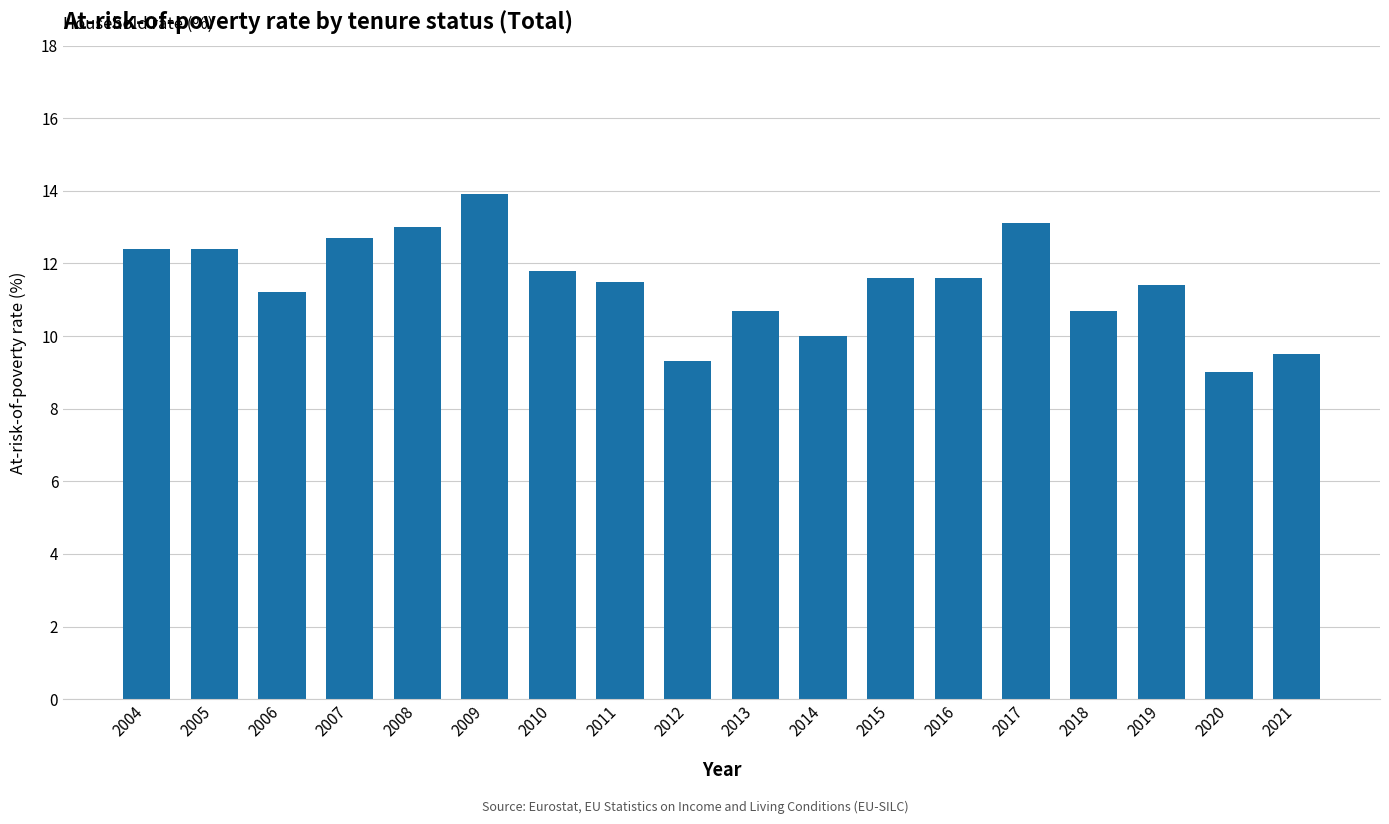

How many values are below 11?

6